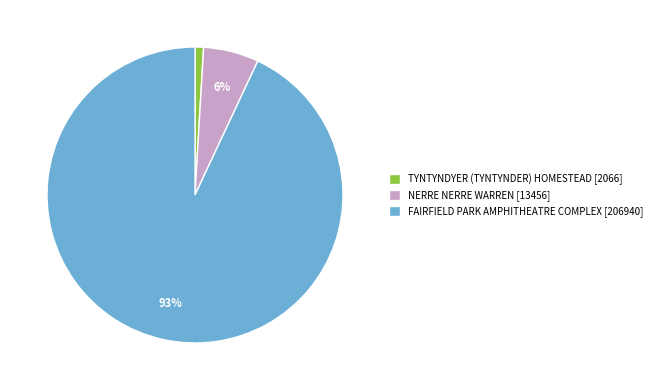

Which category has the smallest portion of the pie?

TYNTYNDYER (TYNTYNDER) HOMESTEAD